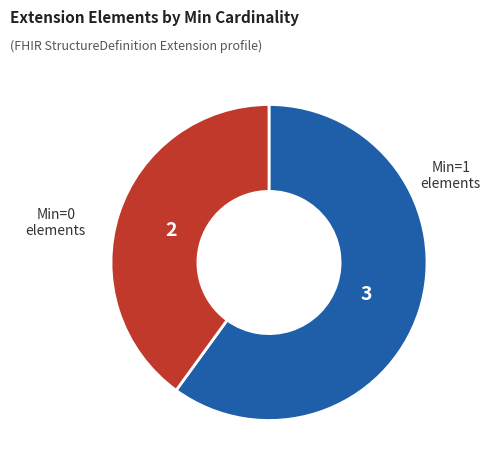

How many slices are in this pie chart?

2